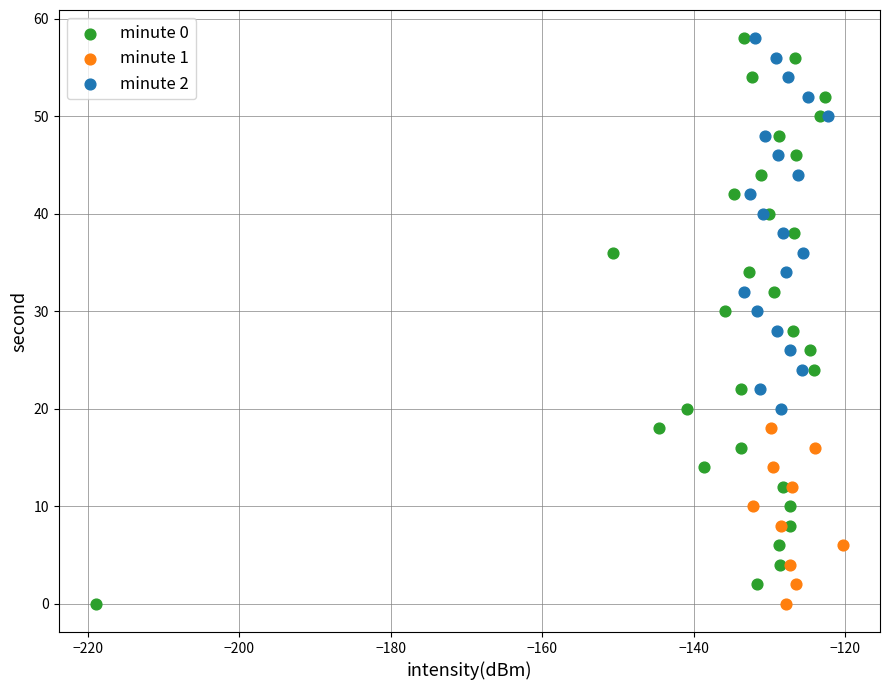

Which series has the largest Y range (max minus min)?

minute 0